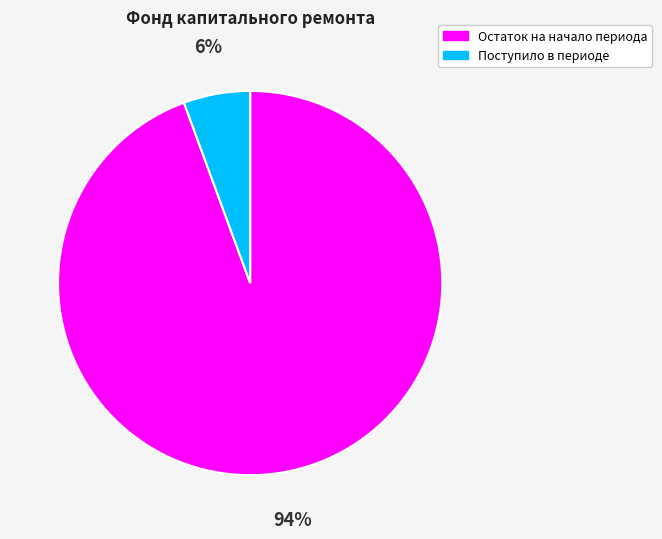

Which category has the biggest portion of the pie?

Остаток на начало периода